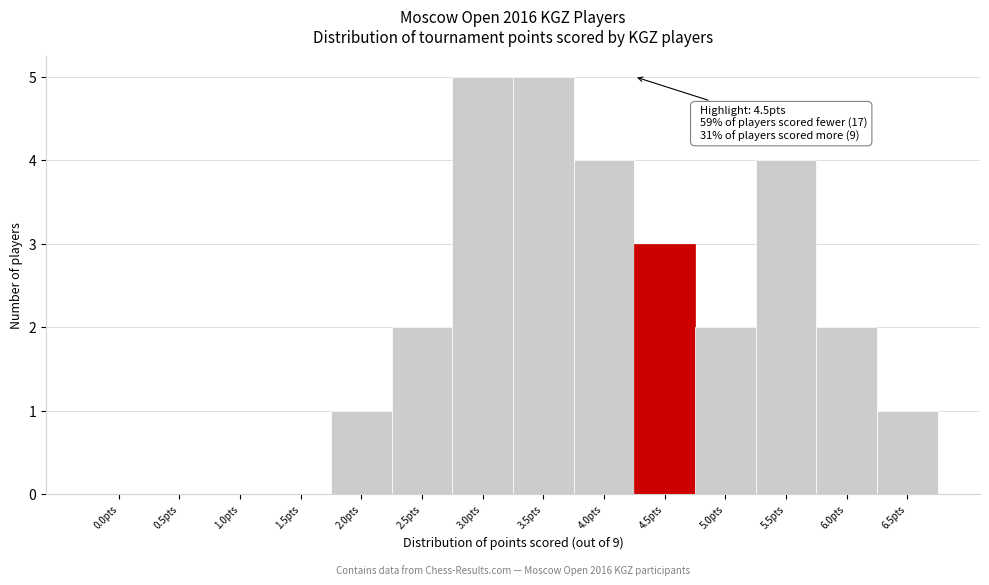

Reading left to right, transcribe all the data shown in this chart.

0.0pts=0	0.5pts=0	1.0pts=0	1.5pts=0	2.0pts=1	2.5pts=2	3.0pts=5	3.5pts=5	4.0pts=4	4.5pts=3	5.0pts=2	5.5pts=4	6.0pts=2	6.5pts=1